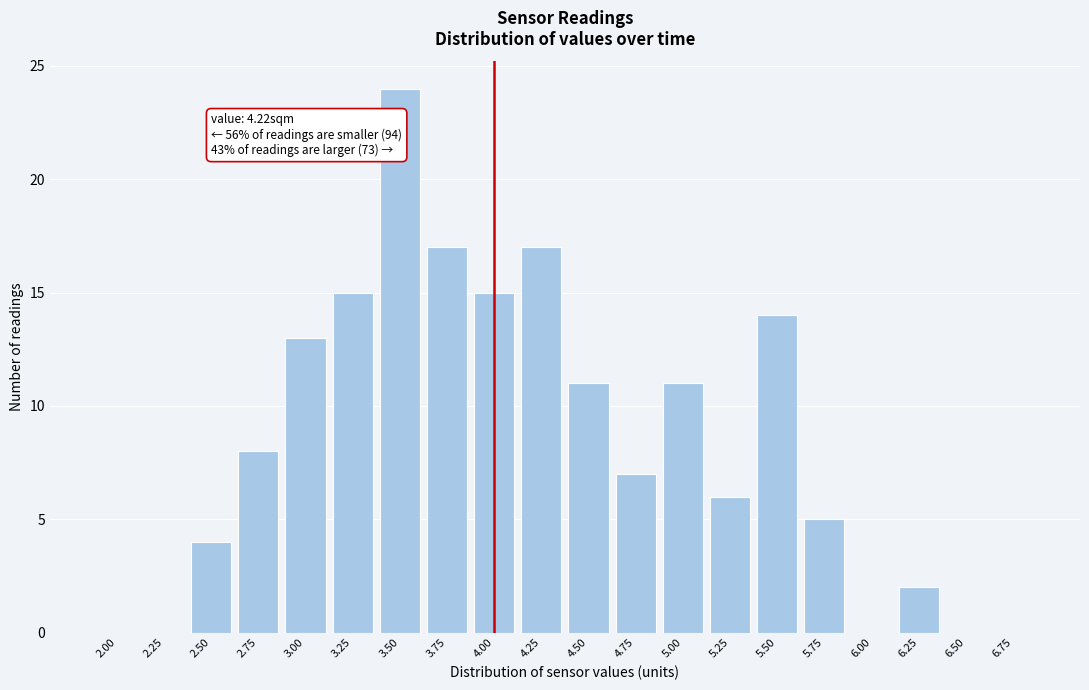

Reading left to right, transcribe all the data shown in this chart.

2.00=0	2.25=0	2.50=4	2.75=8	3.00=13	3.25=15	3.50=24	3.75=17	4.00=15	4.25=17	4.50=11	4.75=7	5.00=11	5.25=6	5.50=14	5.75=5	6.00=0	6.25=2	6.50=0	6.75=0